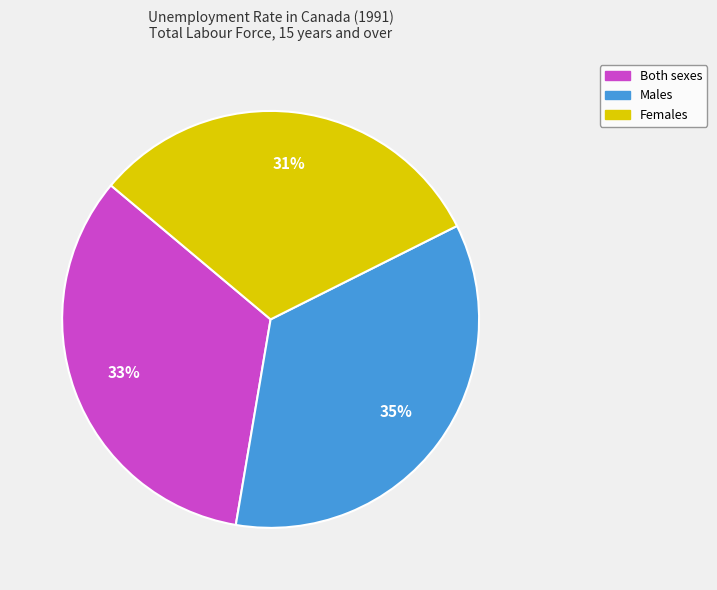

Approximately how many times larger is the value at Females compared to Males?

0.9